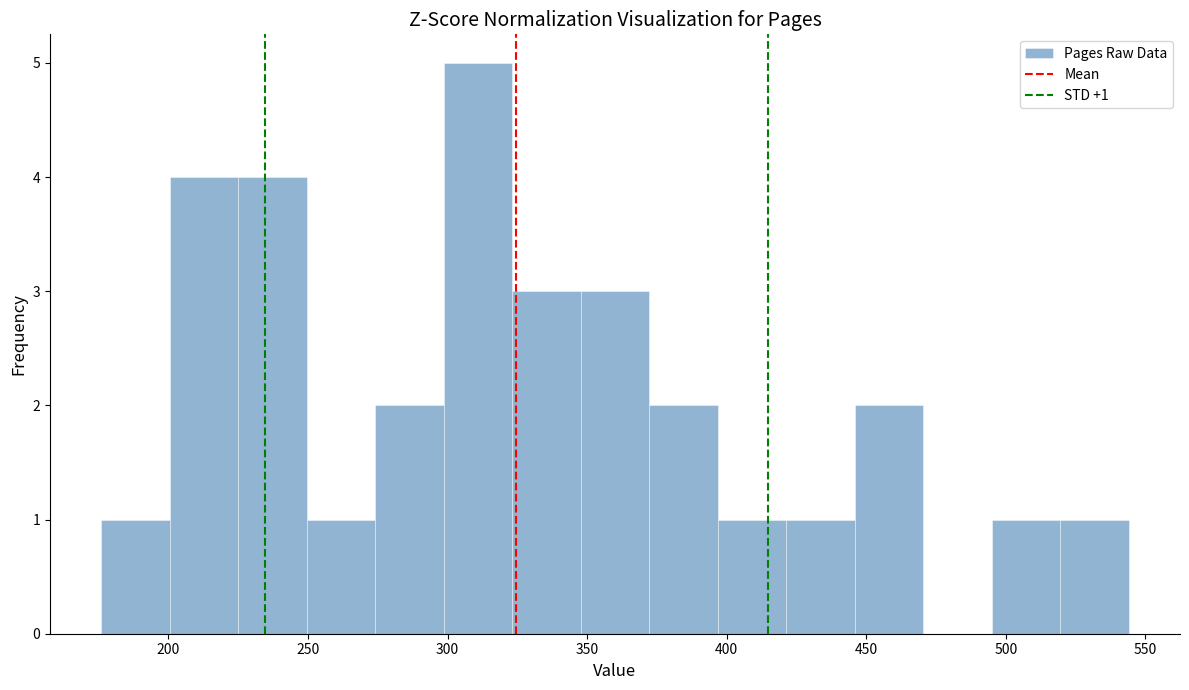

Which range on the x-axis has the tallest bar?

300 to 325